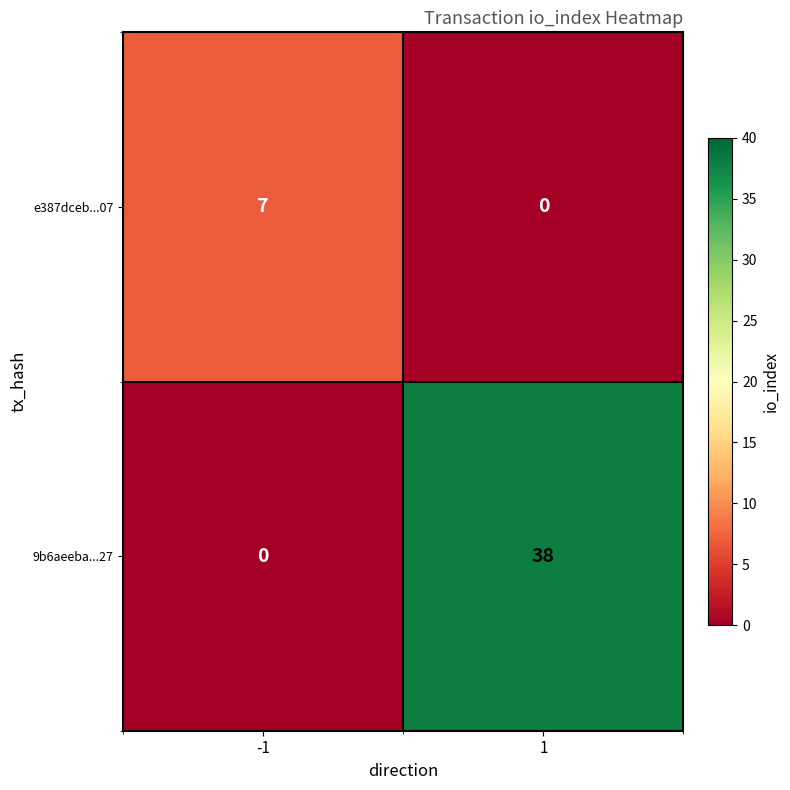

What is the difference between the maximum and minimum values in the e387dceb...07 series?

7